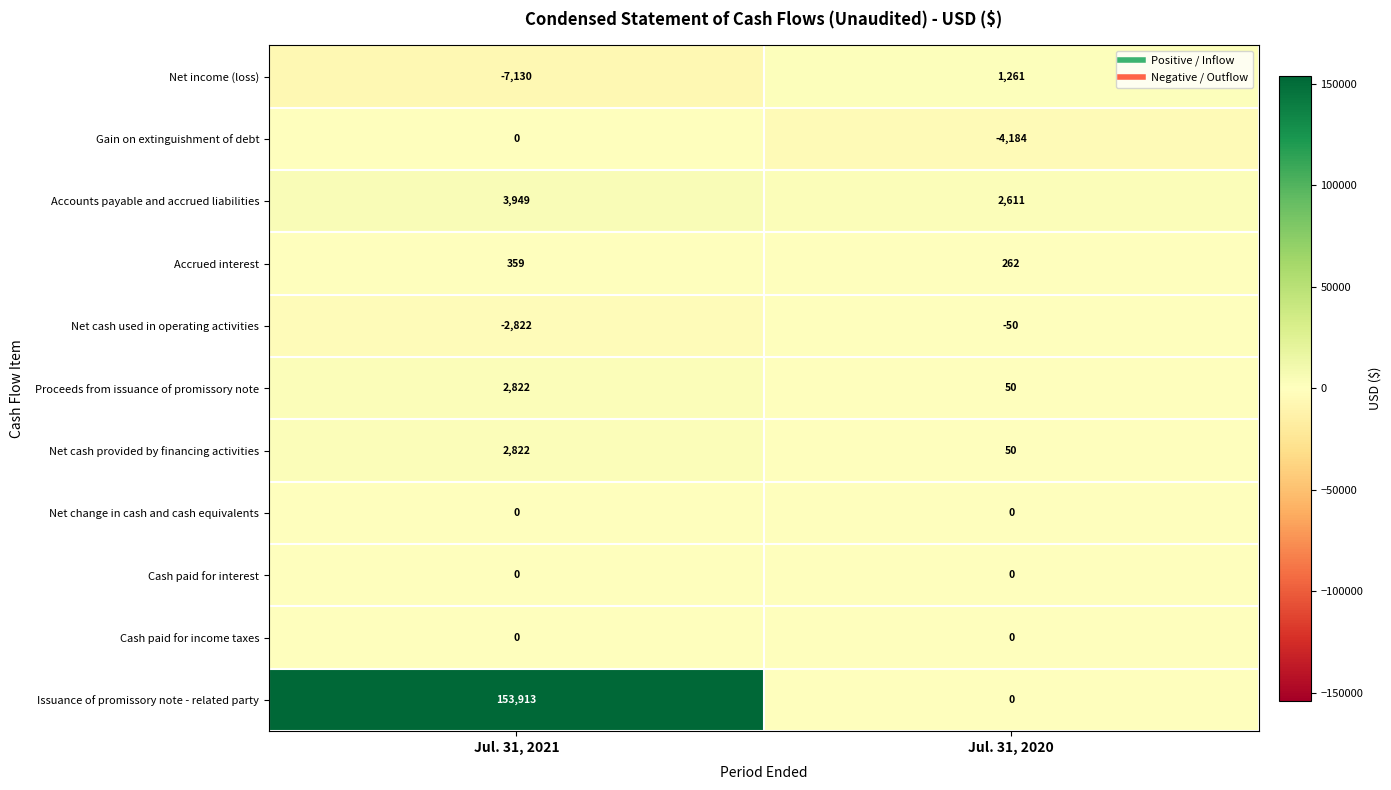

Which label corresponds to the largest value in the chart?

Jul. 31, 2021